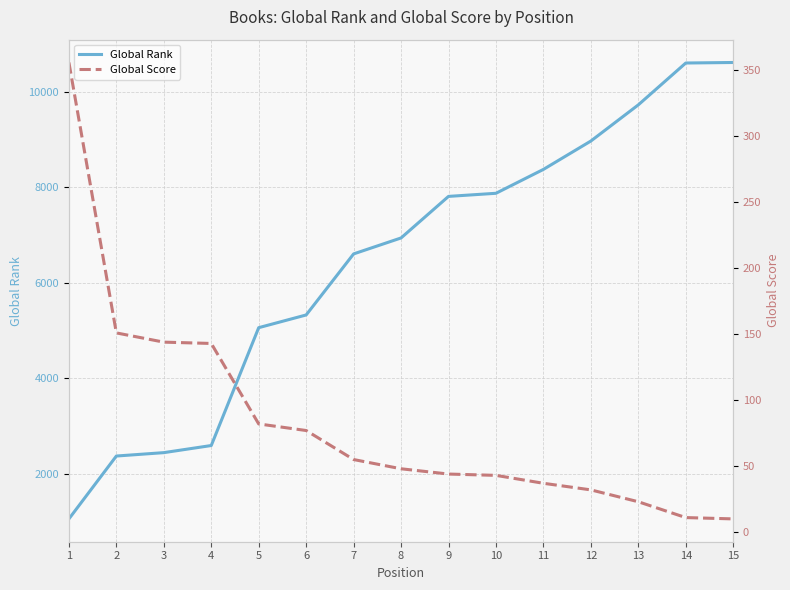

The Global Rank series shows 2377 at 2. True or false?

True